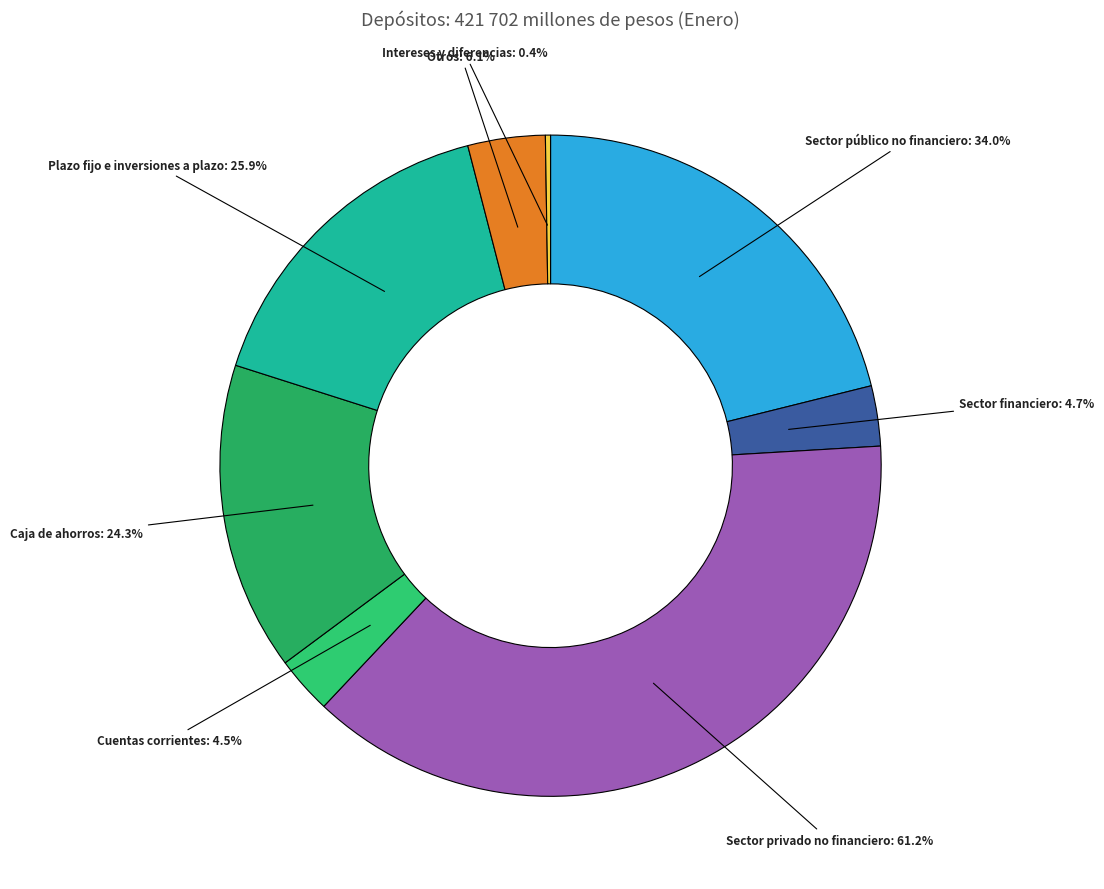

Which category accounts for the majority?

Sector privado no financiero